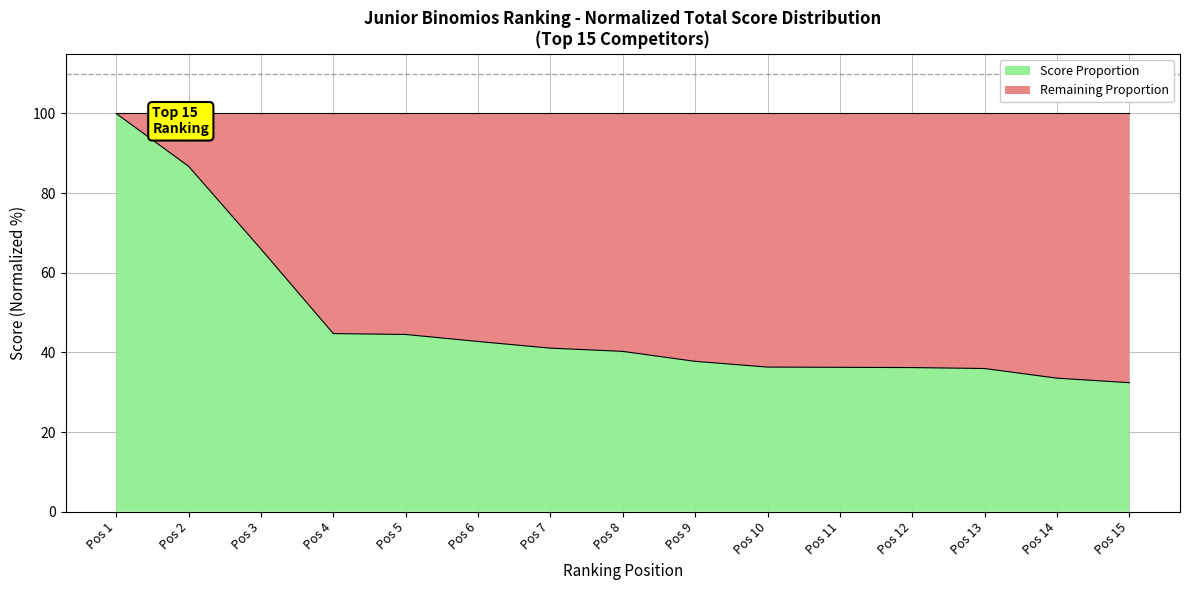

List the labels in order of value, largest first.

1, 2, 3, 4, 5, 6, 7, 8, 9, 10, 11, 12, 13, 14, 15